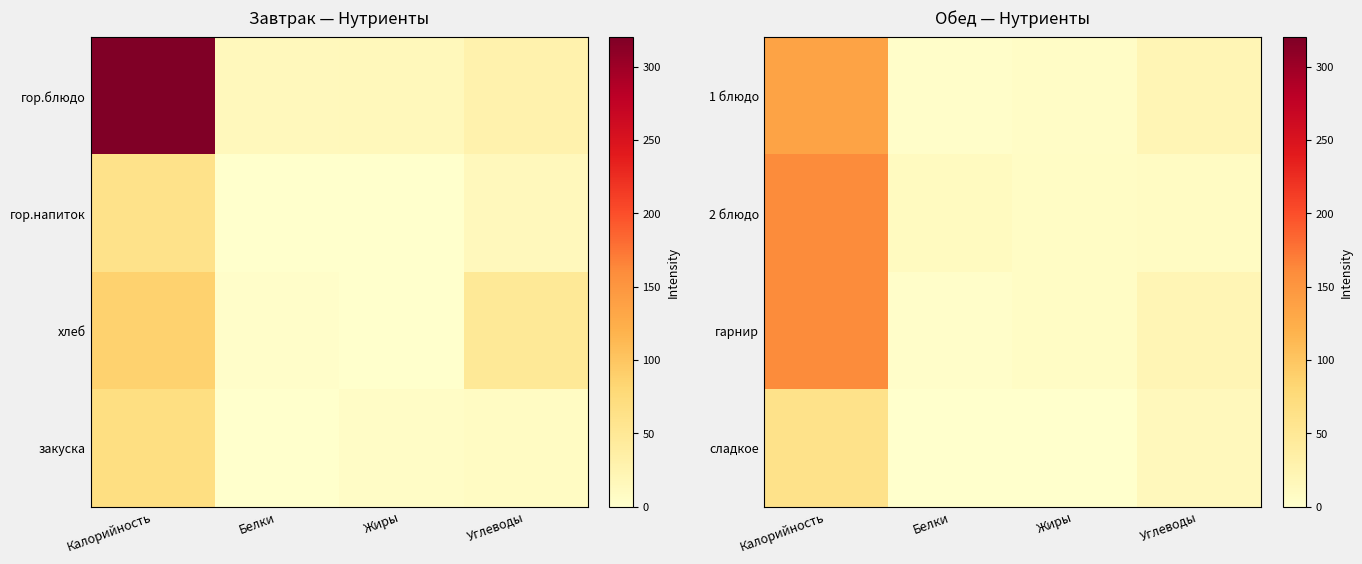

At which label is 2 блюдо closest to 83?

Белки